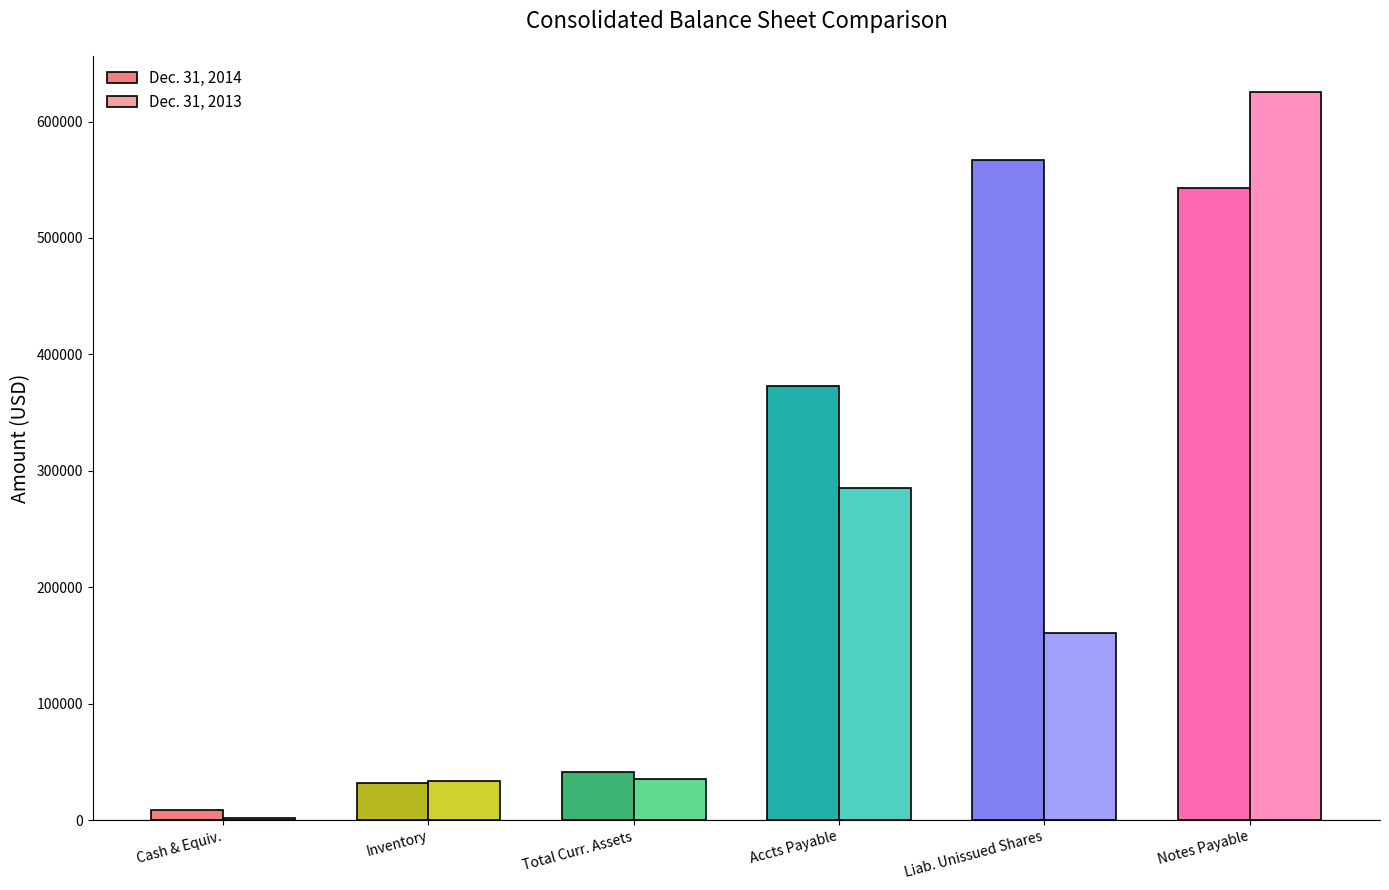

What is the greatest value displayed?

625224